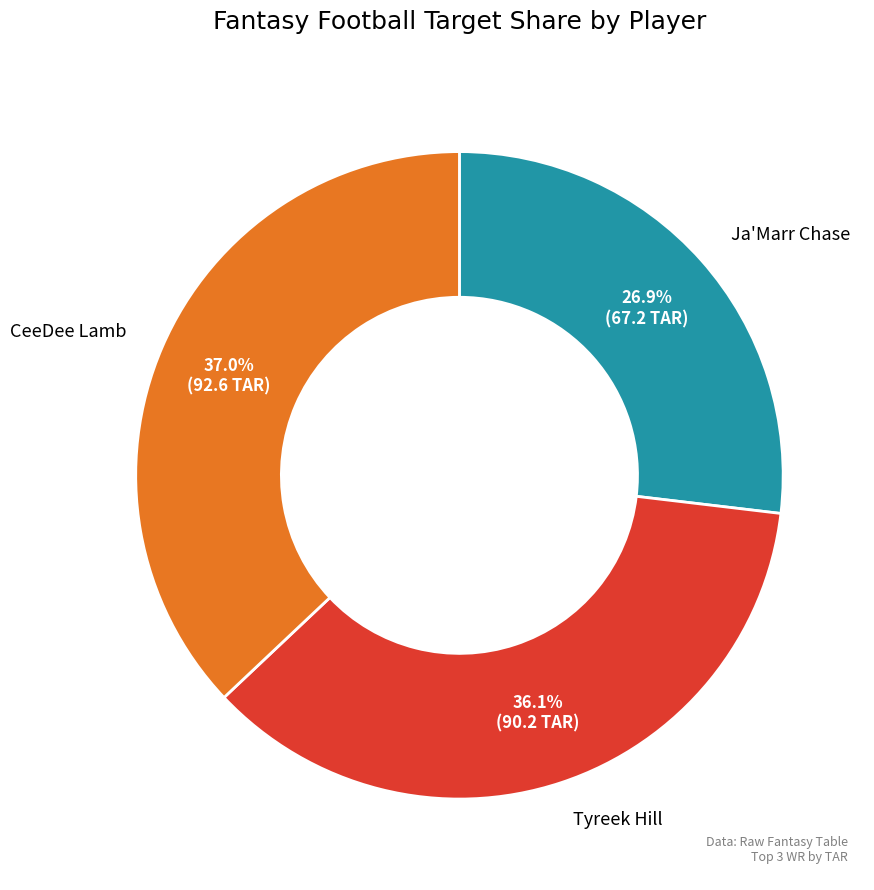

True or false: Ja'Marr Chase accounts for 40% of the total.

False